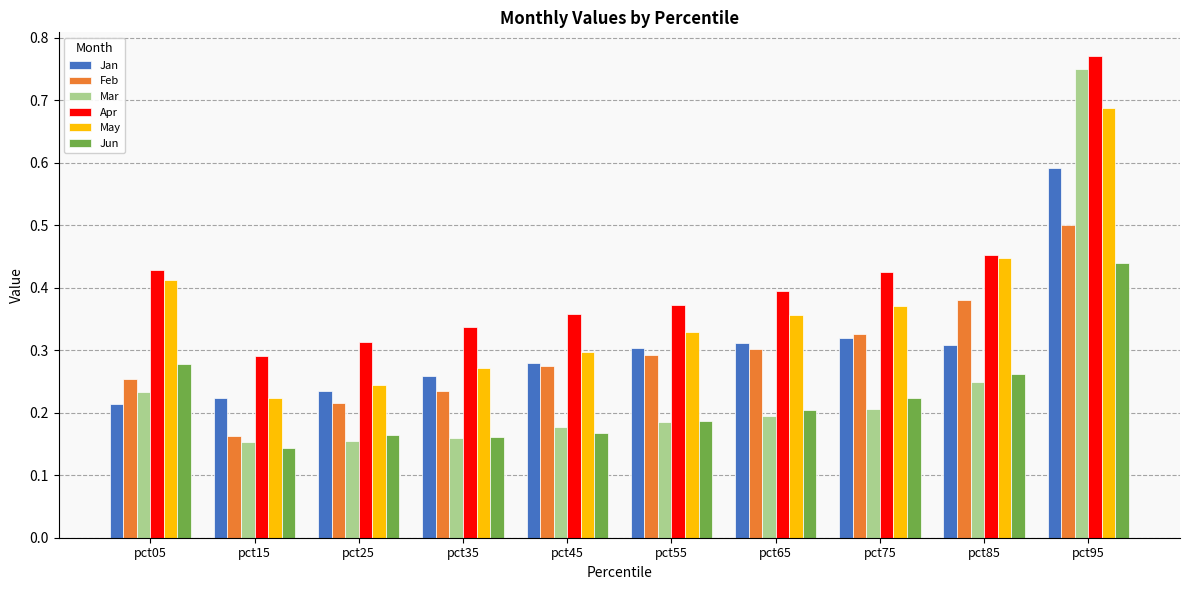

True or false: Jan has a value of 0.2 at pct15.

True